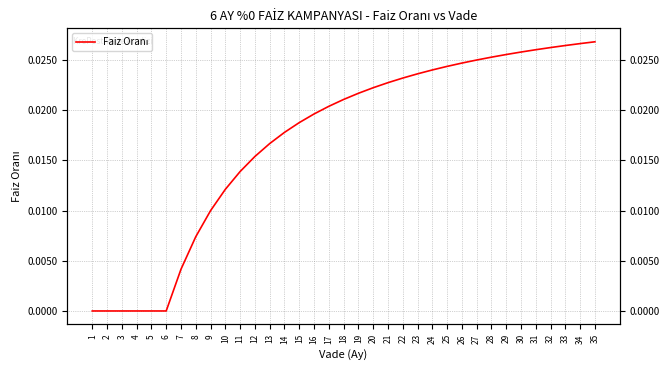

List the labels in order of value, smallest first.

1, 2, 4, 6, 3, 5, 7, 8, 9, 10, 11, 12, 13, 14, 15, 16, 17, 18, 19, 20, 21, 22, 23, 24, 25, 26, 27, 28, 29, 30, 31, 32, 33, 34, 35